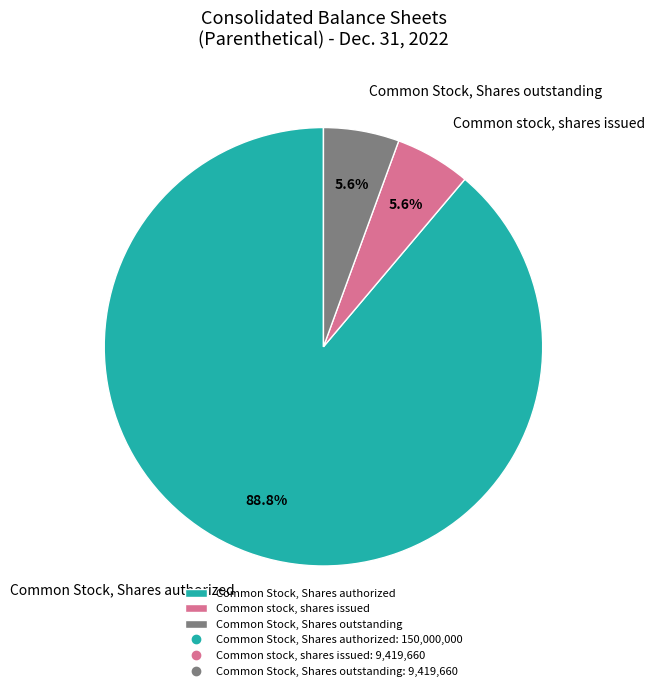

To the nearest percent, what portion does Common Stock, Shares outstanding represent?

6%